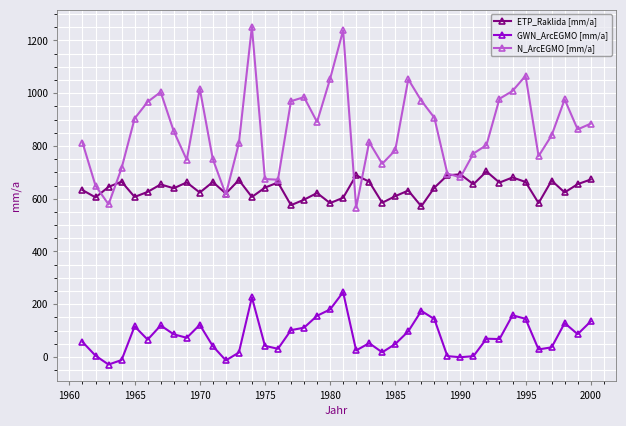

What is the maximum value for ETP_Raklida [mm/a]?

703.4